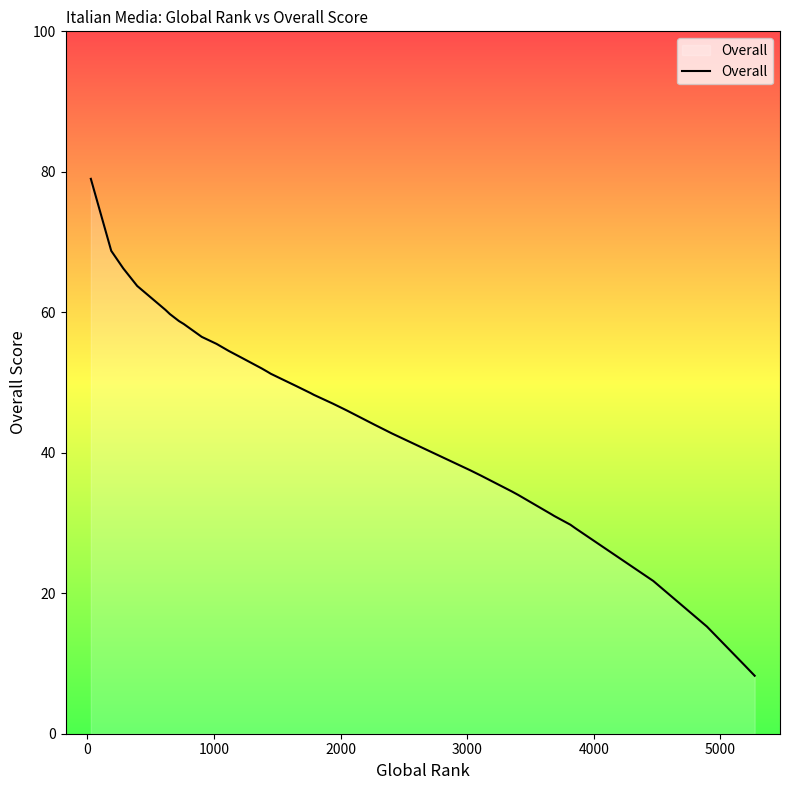

Does the chart have visible grid lines?

No